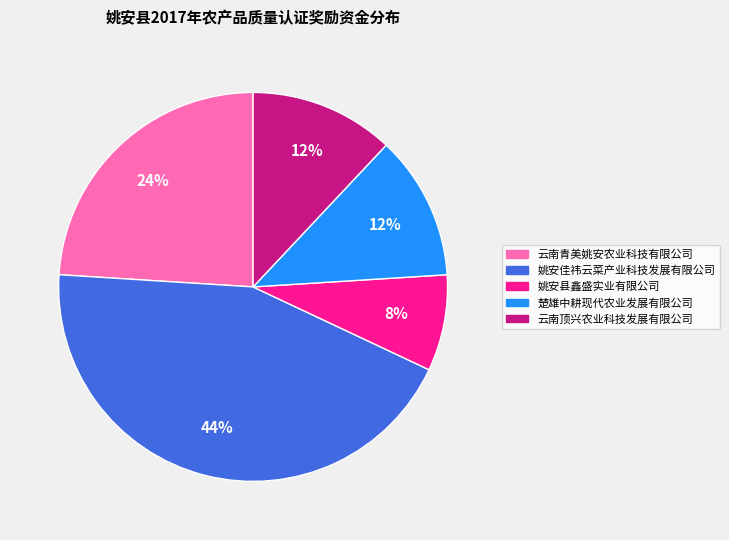

To the nearest percent, what is the difference between the 楚雄中耕现代农业发展有限公司 and 云南青美姚安农业科技有限公司 slice percentages?

12%